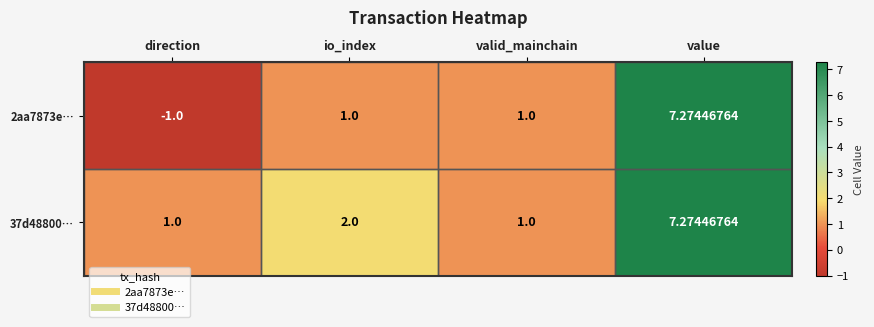

Which category has the lowest value across all series?

direction